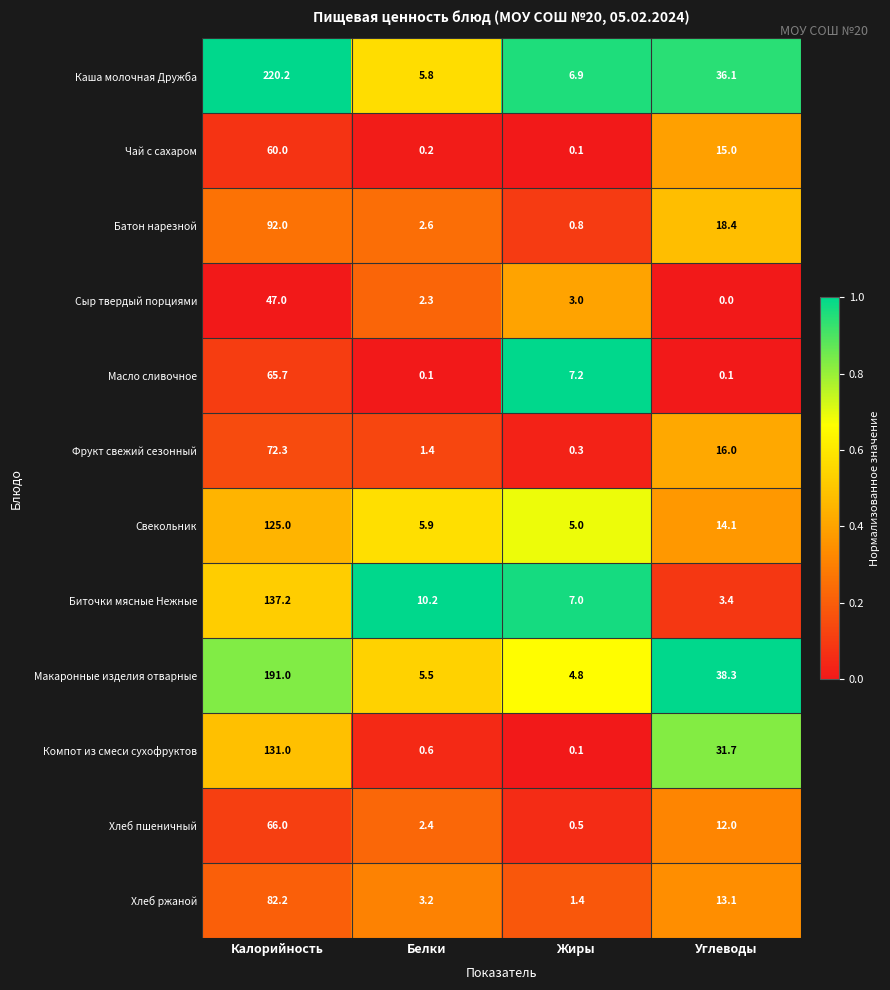

Read the Свекольник value at Калорийность.

125.0